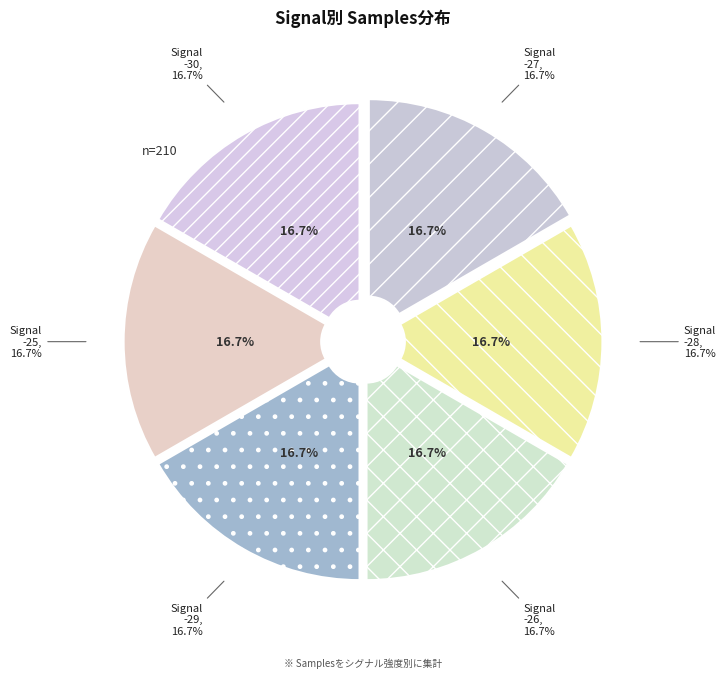

What is the smallest slice in the pie chart?

-26